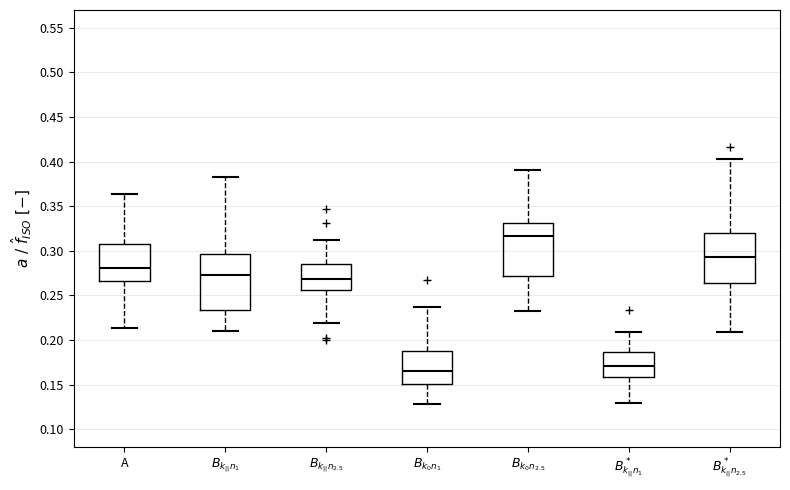

Reading left to right, transcribe this box plot: for each box, give where its median line is, the range the box spans, and where its two whiskers end, as read against the y-axis. The values are not printed on the chart, so give them approximately, as read against the axis.

A: median 0.280, box 0.265 to 0.305, whiskers 0.215 to 0.365
$B_{k_{||} n_1}$: median 0.275, box 0.235 to 0.295, whiskers 0.210 to 0.385
$B_{k_{||} n_{2.5}}$: median 0.270, box 0.255 to 0.285, whiskers 0.220 to 0.310
$B_{k_0 n_1}$: median 0.165, box 0.150 to 0.190, whiskers 0.130 to 0.235
$B_{k_0 n_{2.5}}$: median 0.315, box 0.270 to 0.330, whiskers 0.235 to 0.390
$B^*_{k_{||} n_1}$: median 0.170, box 0.160 to 0.185, whiskers 0.130 to 0.210
$B^*_{k_{||} n_{2.5}}$: median 0.295, box 0.265 to 0.320, whiskers 0.210 to 0.405